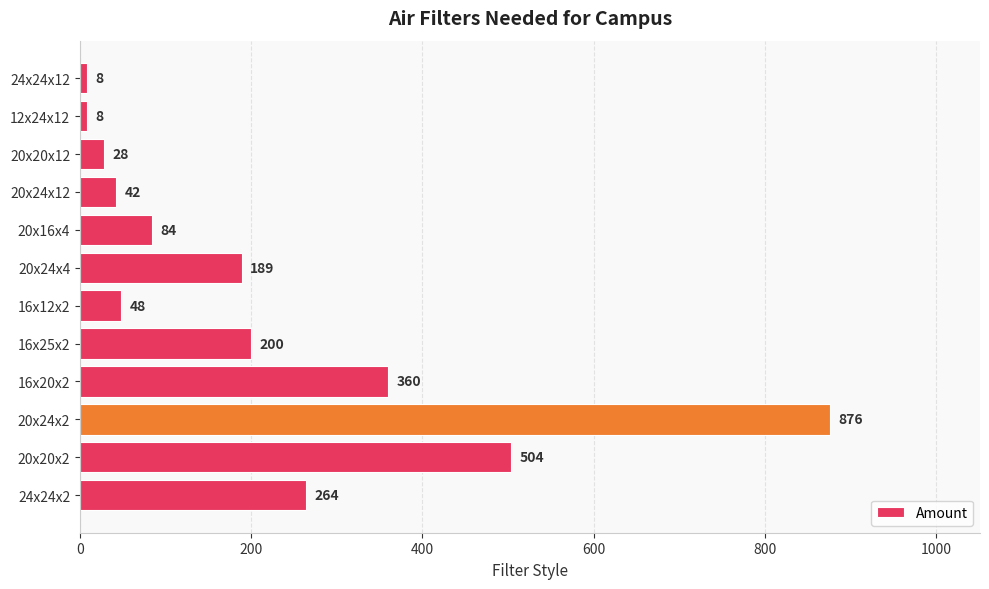

What is the minimum value shown in the chart?

8